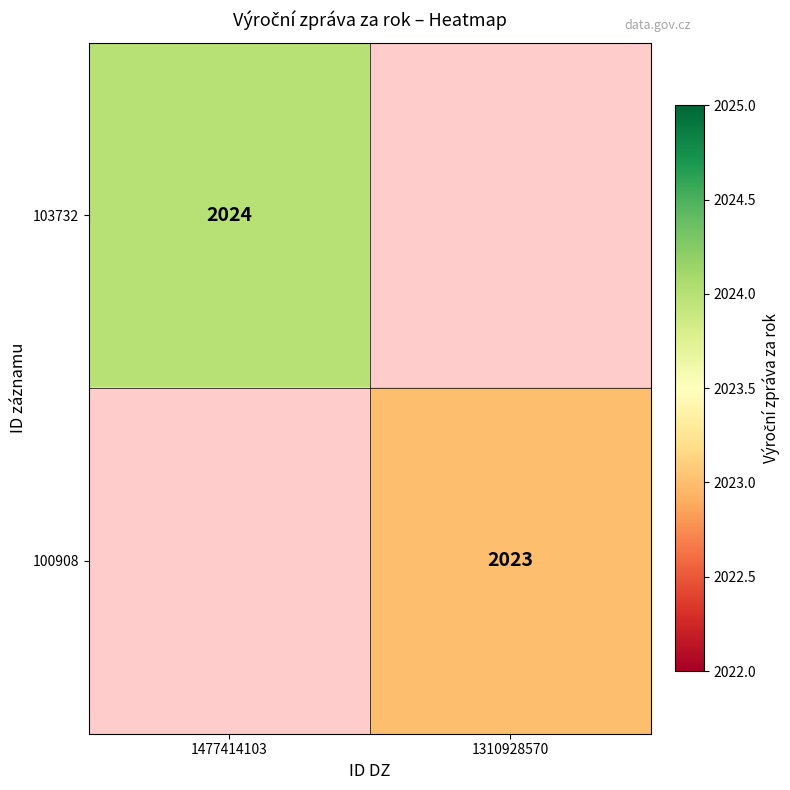

At how many categories does at least one series exceed 2023?

1